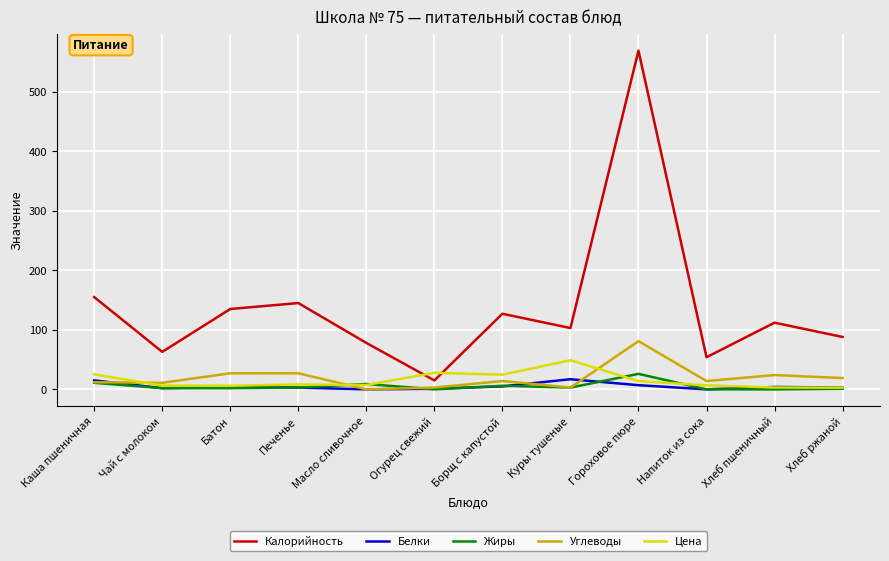

List the labels in order of Калорийность value, smallest first.

Огурец свежий, Напиток из сока, Чай с молоком, Масло сливочное, Хлеб ржаной, Куры тушеные, Хлеб пшеничный, Борщ с капустой, Батон, Печенье, Каша пшеничная, Гороховое пюре